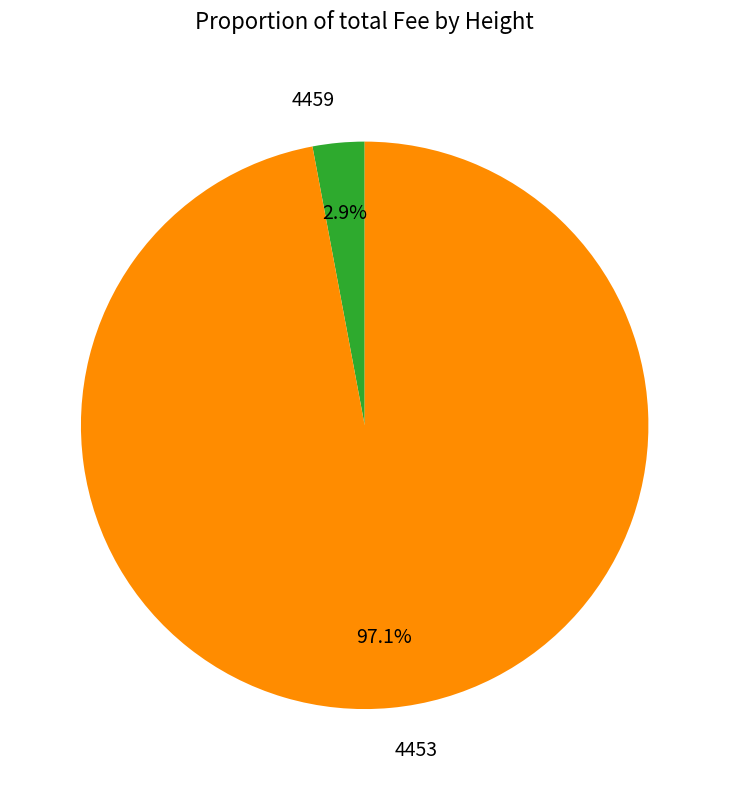

How many segments does this pie chart have?

2